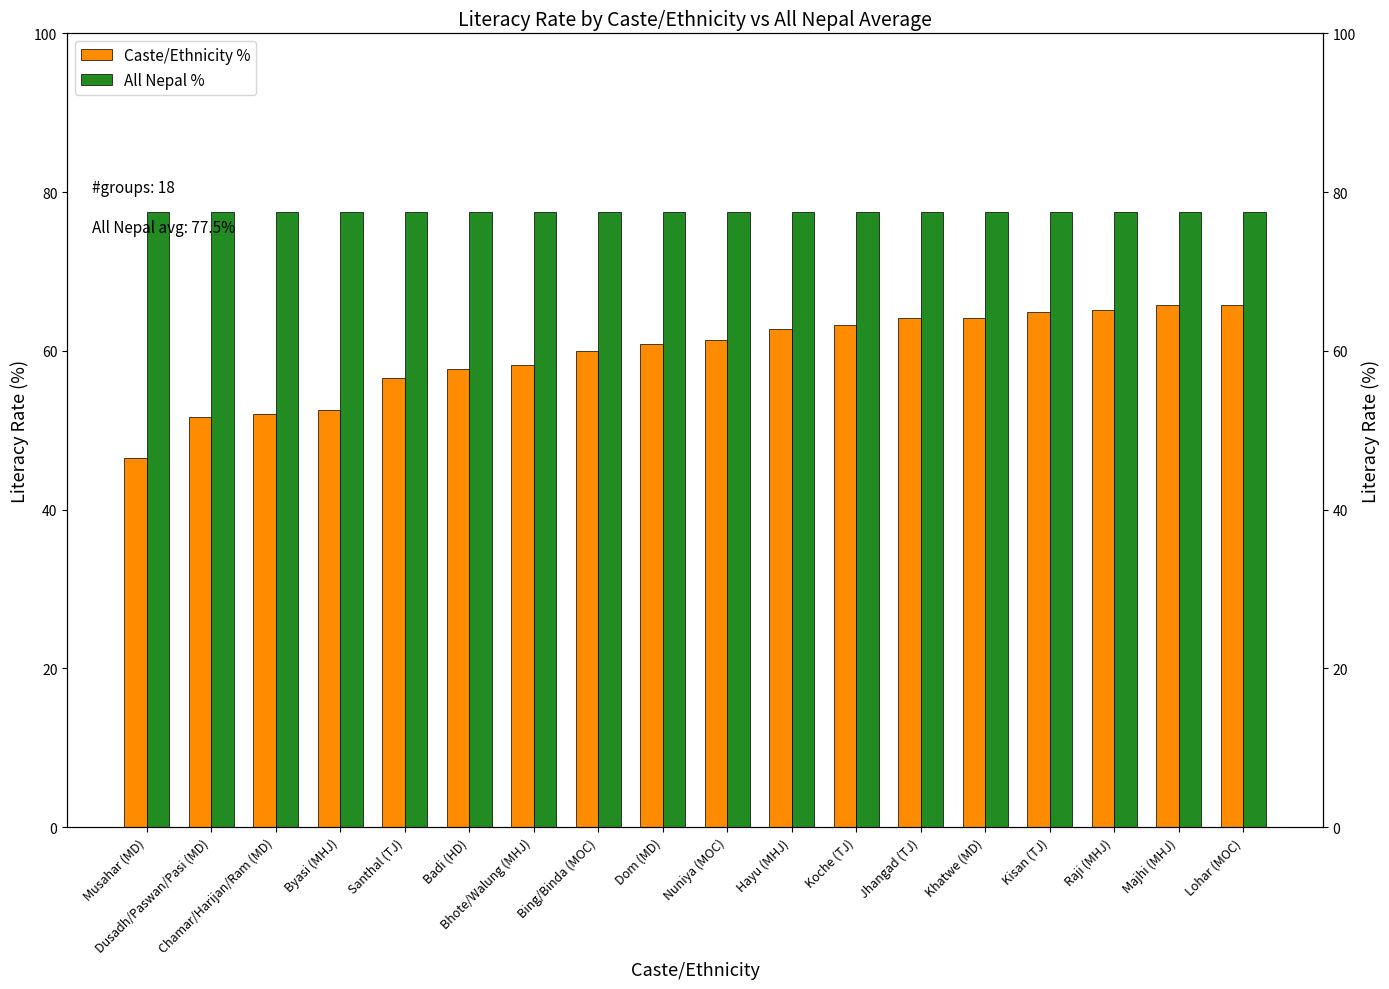

Is it true that Caste/Ethnicity % equals 85.6 at Byasi (MHJ)?

False